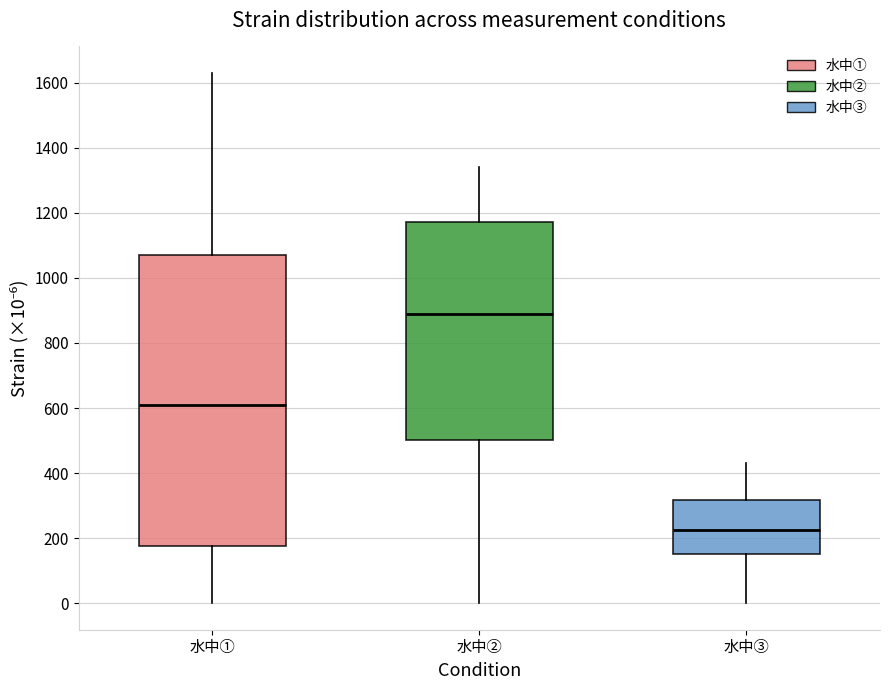

Reading left to right, read every box against the y-axis: the position of its median line, the range the box covers, and the ends of its whiskers. The values are not printed on the chart, so give them approximately, as read against the axis.

水中①: median 620, box 180 to 1080, whiskers 0 to 1640
水中②: median 900, box 500 to 1180, whiskers 0 to 1340
水中③: median 220, box 160 to 320, whiskers 0 to 440